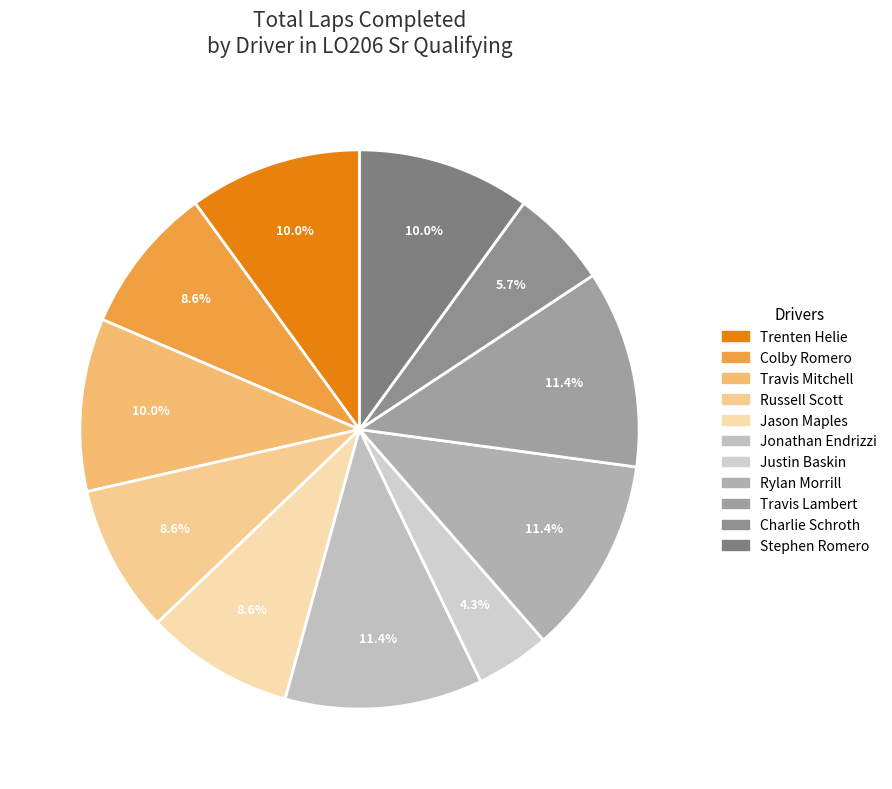

Count the number of slices in the pie.

11